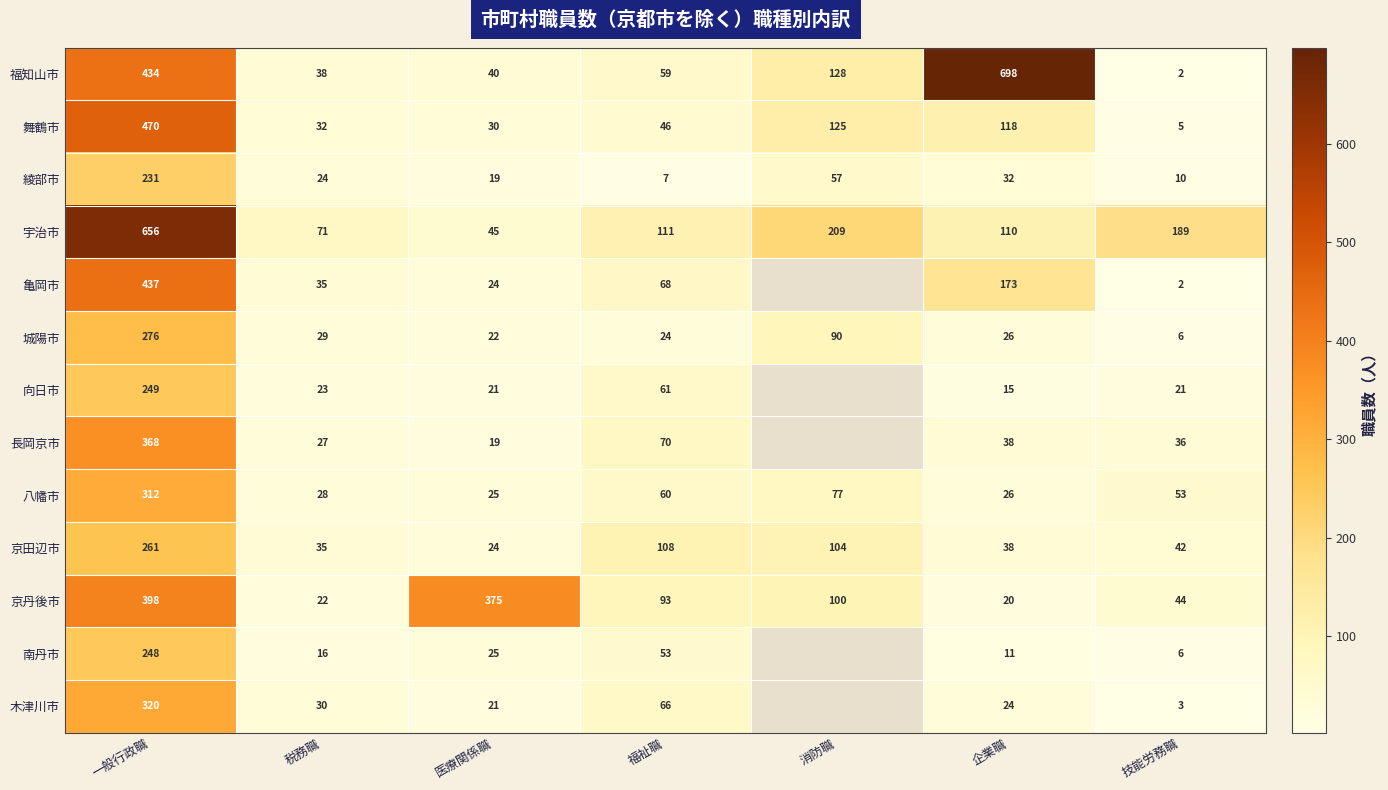

Is it true that 長岡京市 equals 19 at 医療関係職?

True